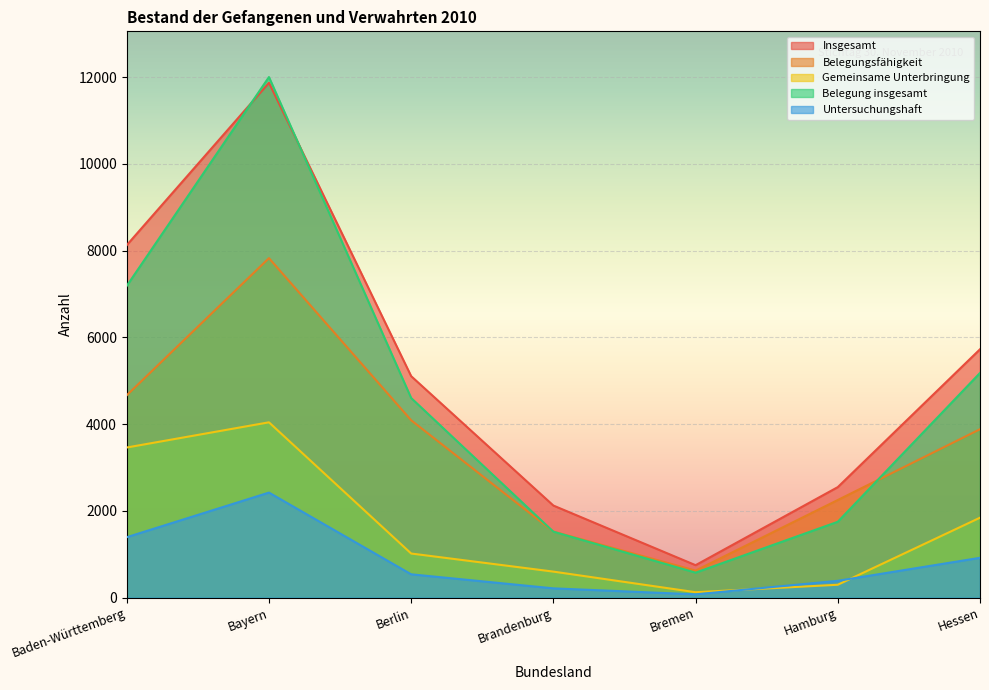

What is the difference between the Belegungsfähigkeit values at Baden-Württemberg and Berlin?

576